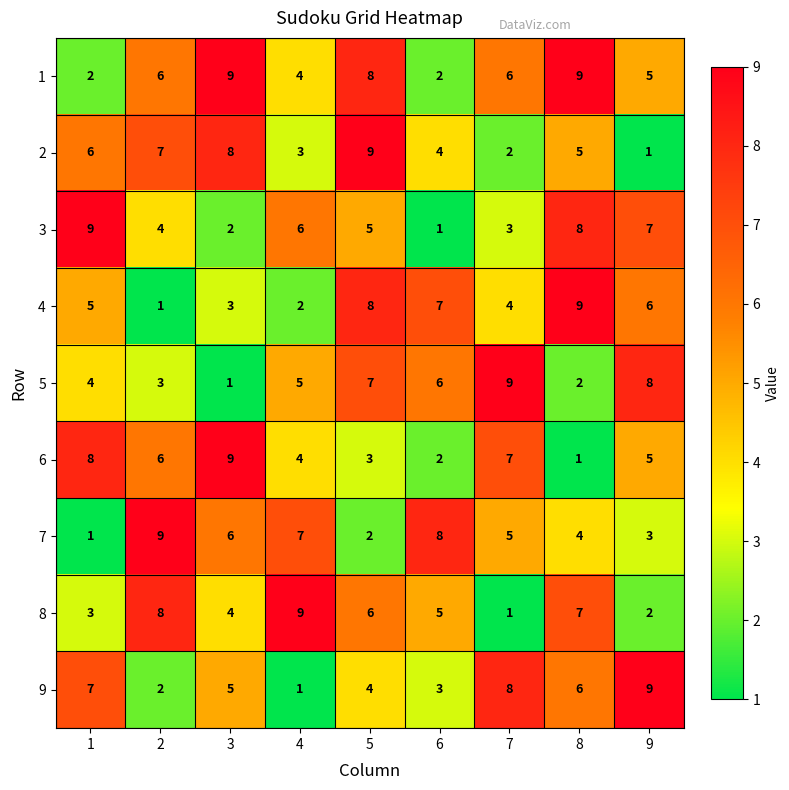

How many distinct data groups are displayed?

9